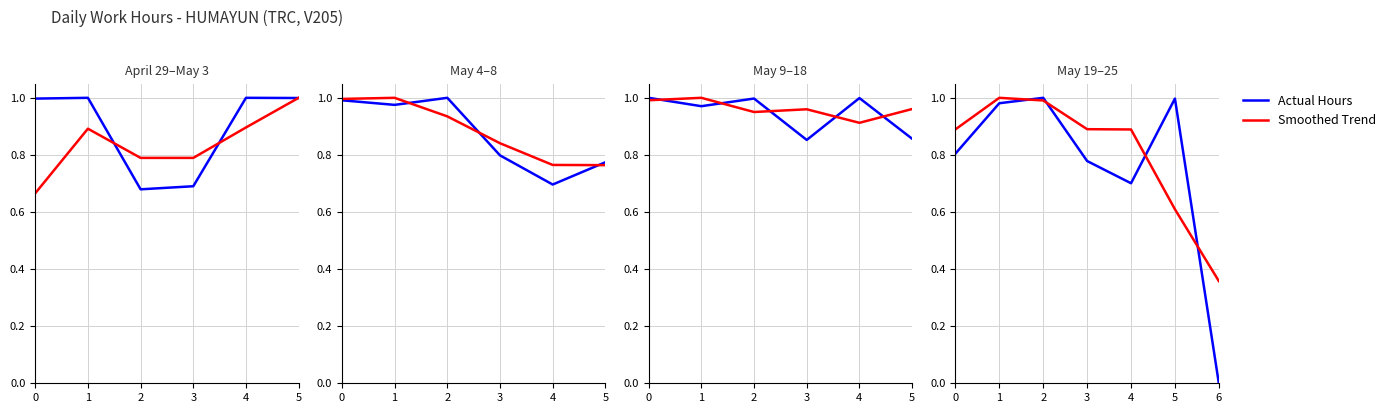

Which series has the largest total across all categories?

Smoothed Trend